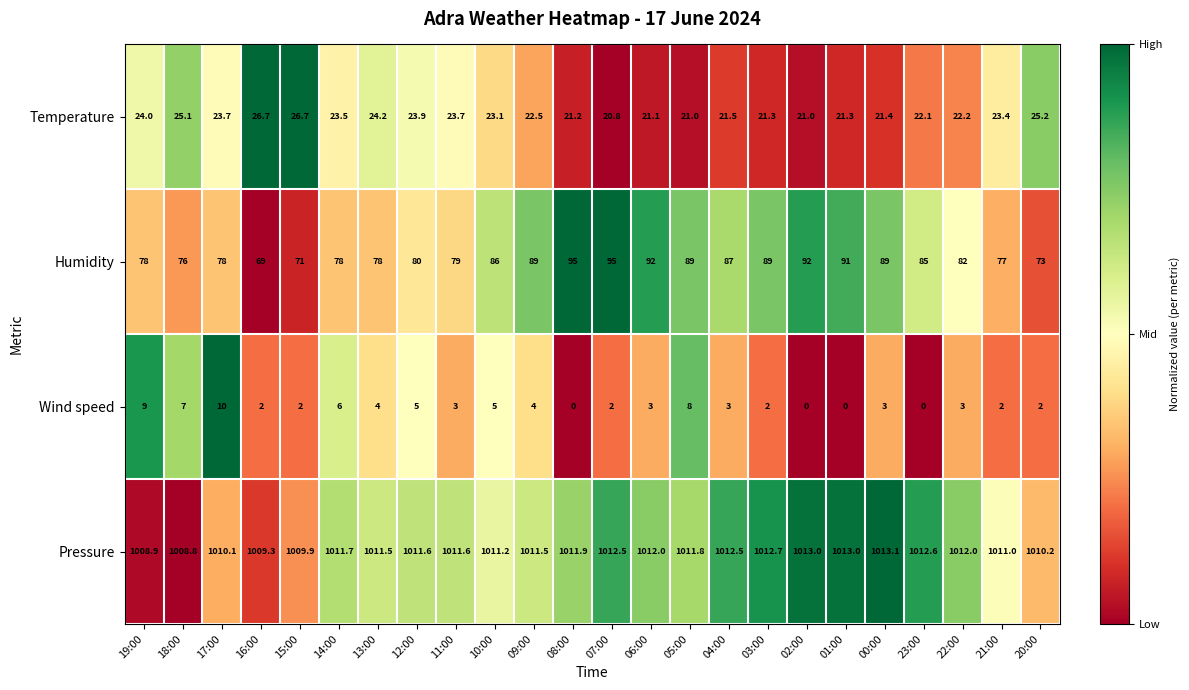

Is it true that Humidity equals 77.0 at 21:00?

True